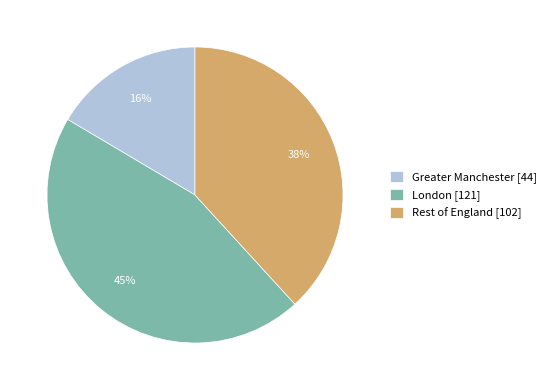

Does any single category account for the majority?

No